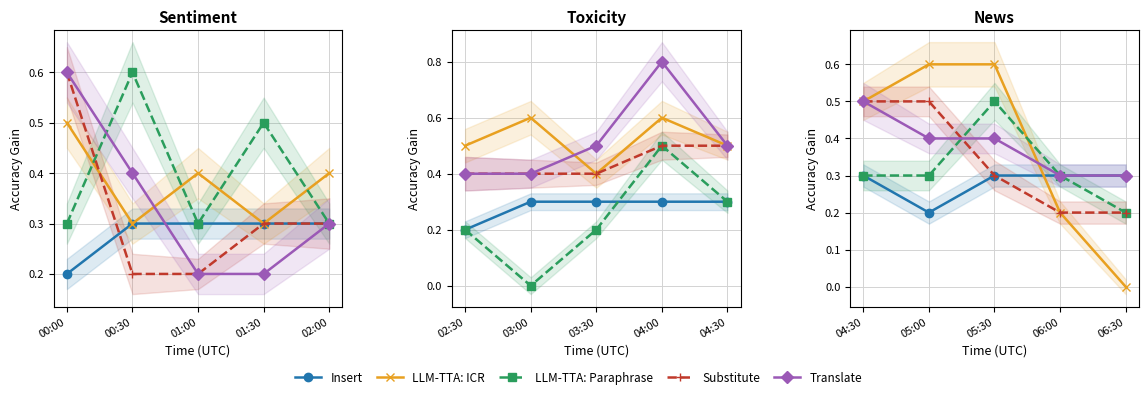

How many series are shown in this chart?

5